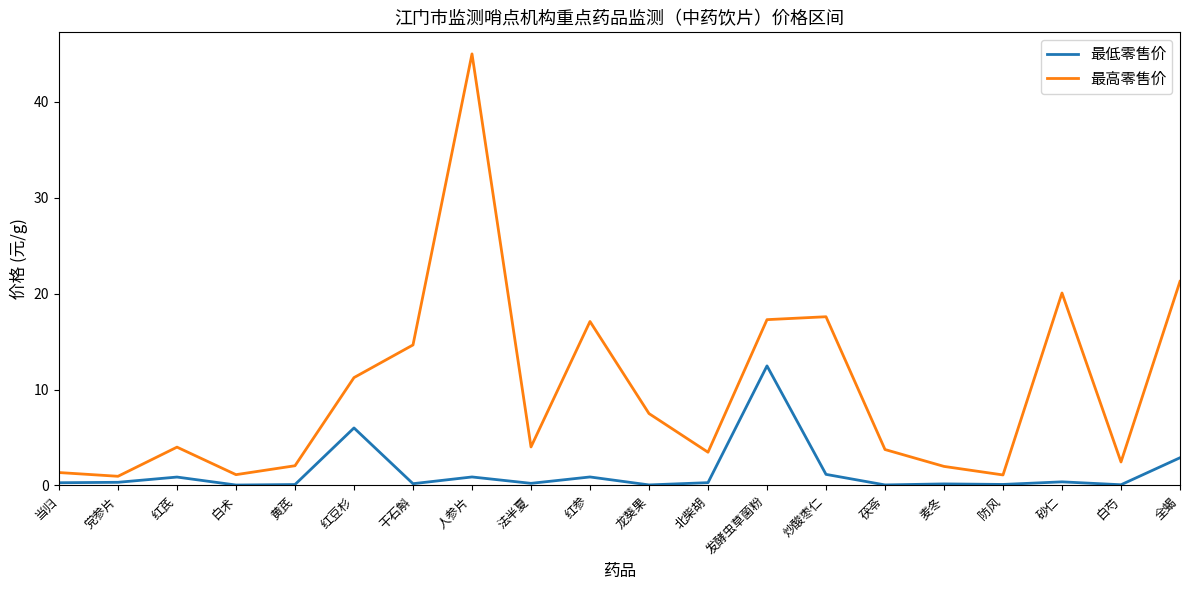

Between 白芍 and 全蝎, which series saw the biggest shift?

最高零售价